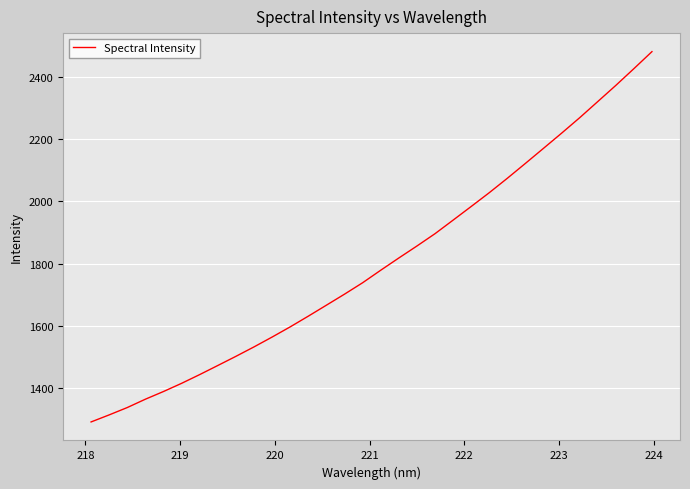

What is the smallest value displayed?

1291.0